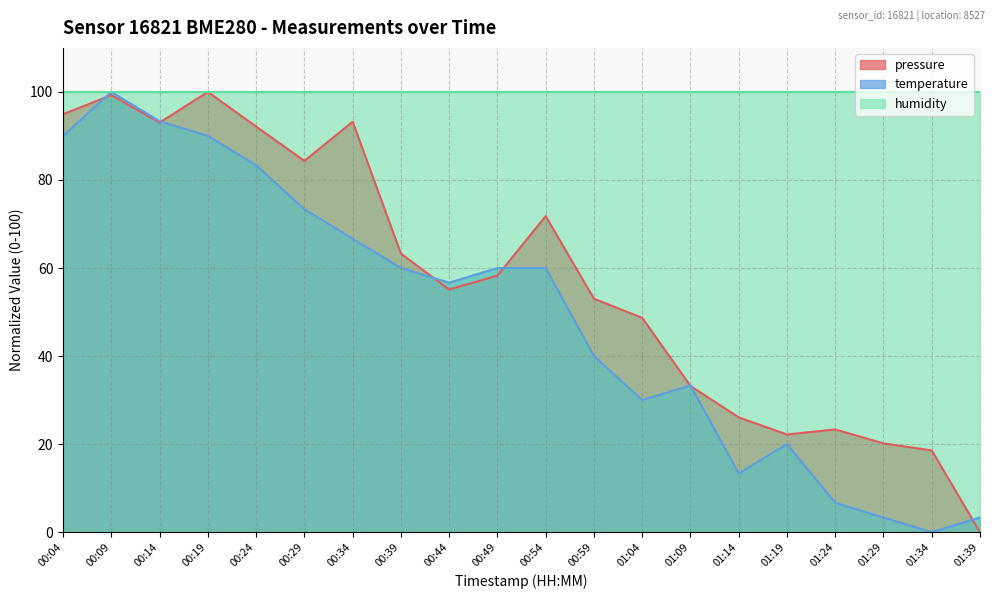

What value does the temperature series have at 00:44?

56.7